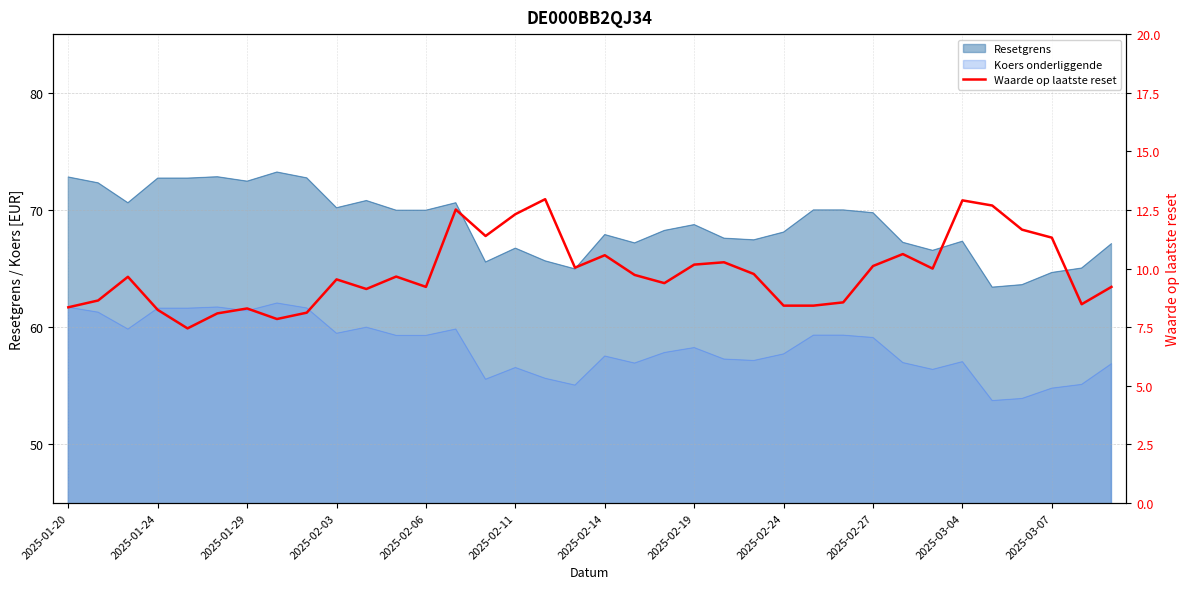

What is the smallest value displayed?

7.5